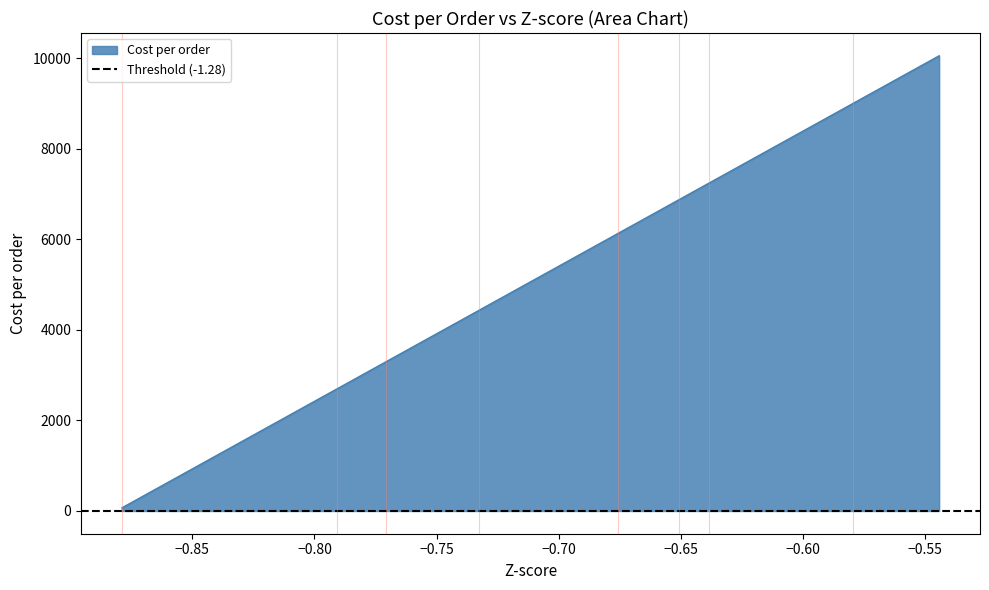

What is the label of the 4th point from the left?

−0.75